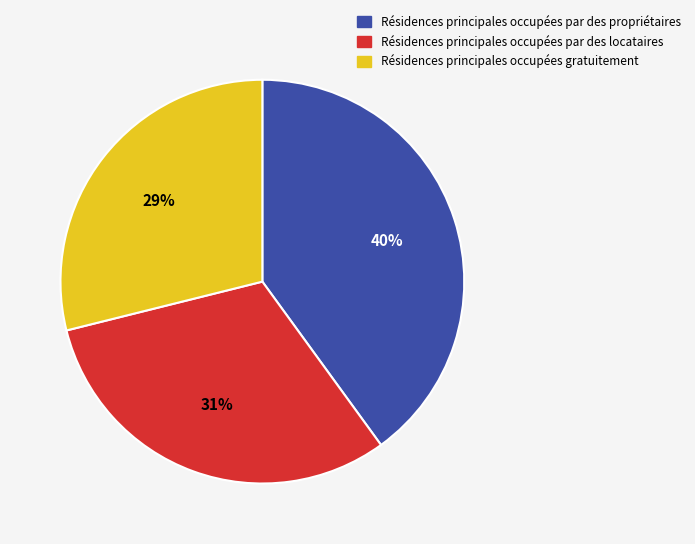

Count the number of slices in the pie.

3